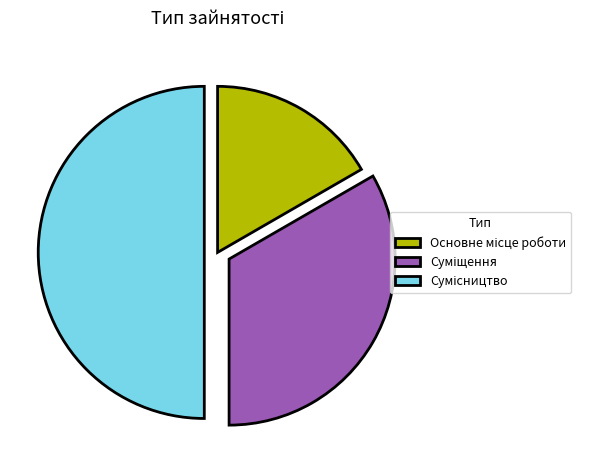

To the nearest percent, what is the difference between the Основне місце роботи and Суміщення slice percentages?

17%